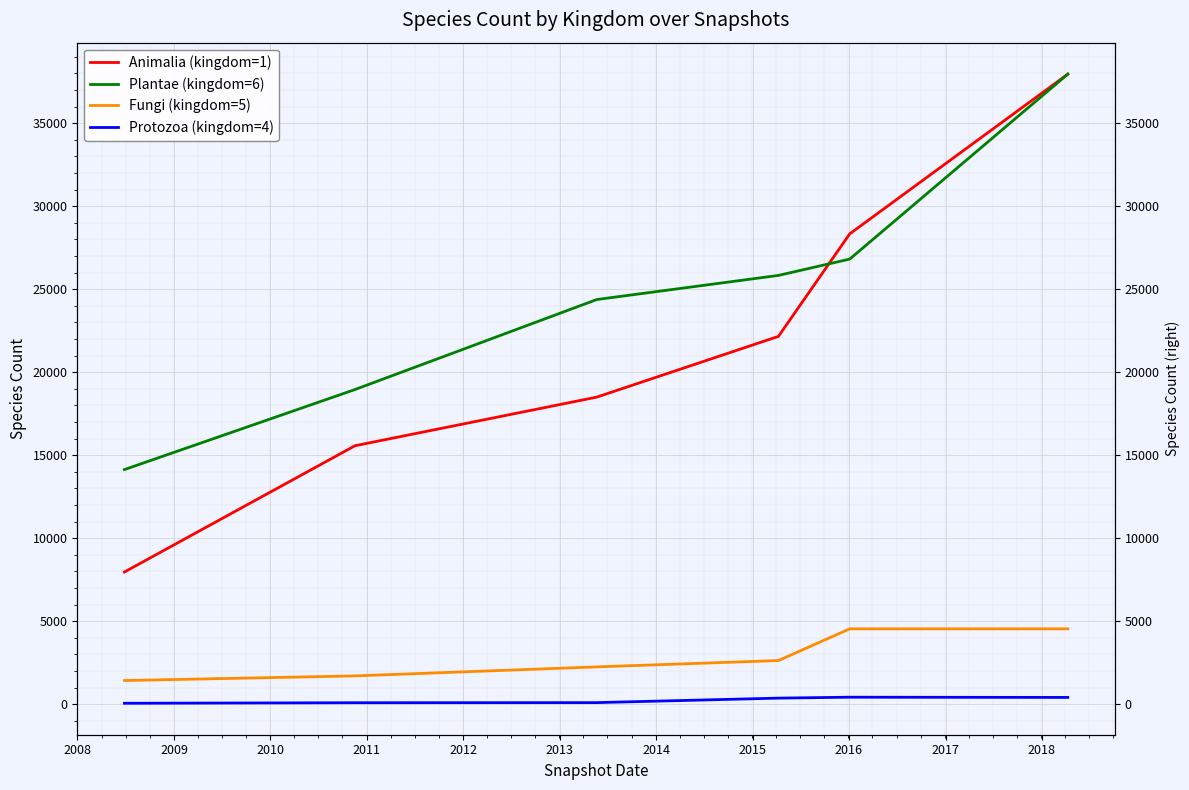

Which series has the widest spread of values?

Animalia (kingdom=1)